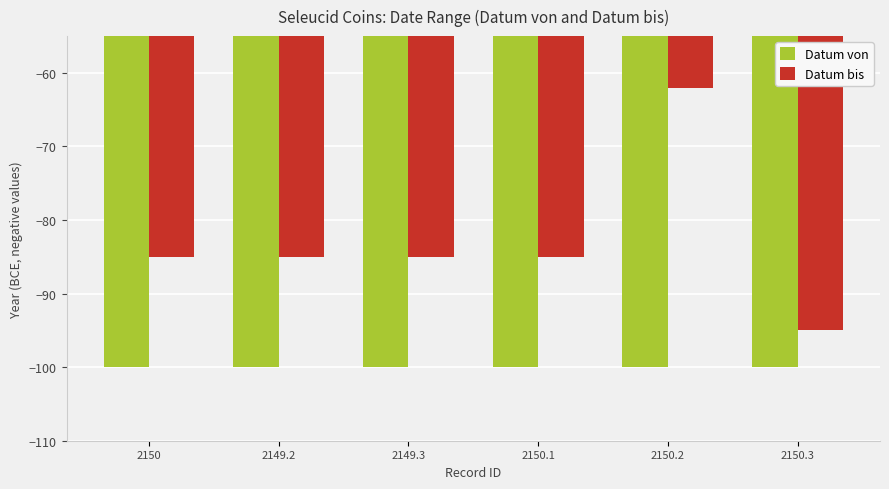

How many values in the Datum bis series exceed -85?

1